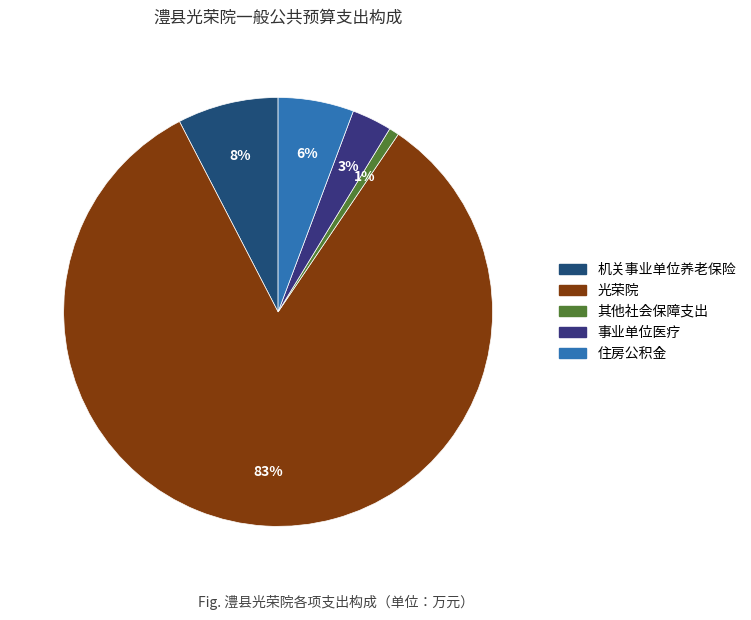

Count the number of slices in the pie.

5